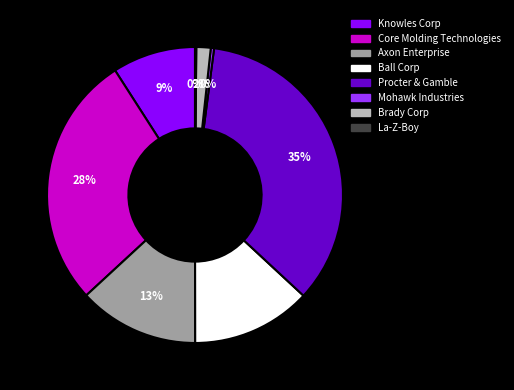

Combined, do Mohawk Industries and Brady Corp account for over 50%?

No